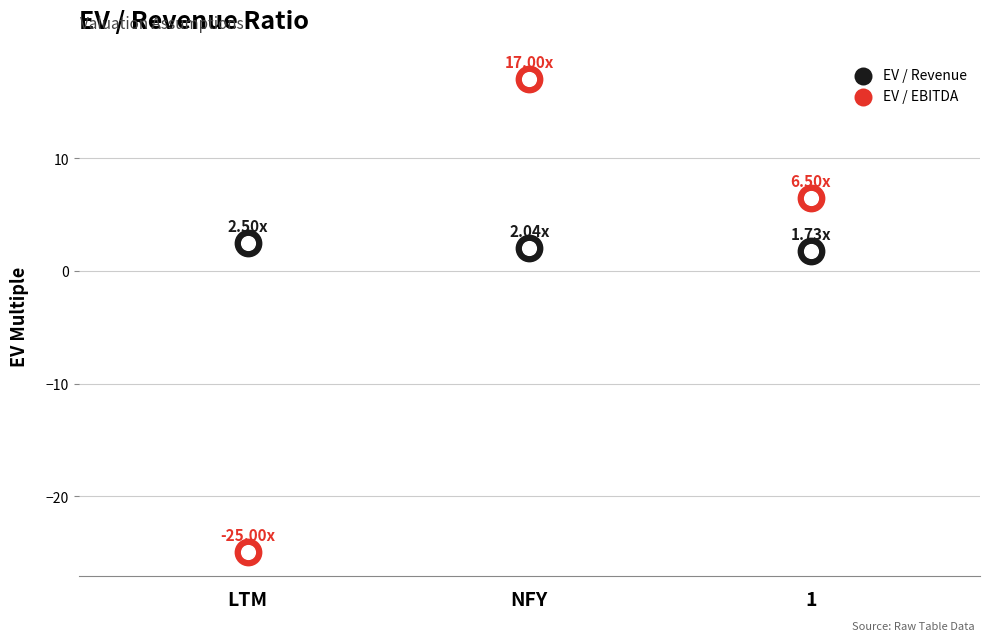

What are all the series names shown in the legend?

EV / Revenue, EV / EBITDA